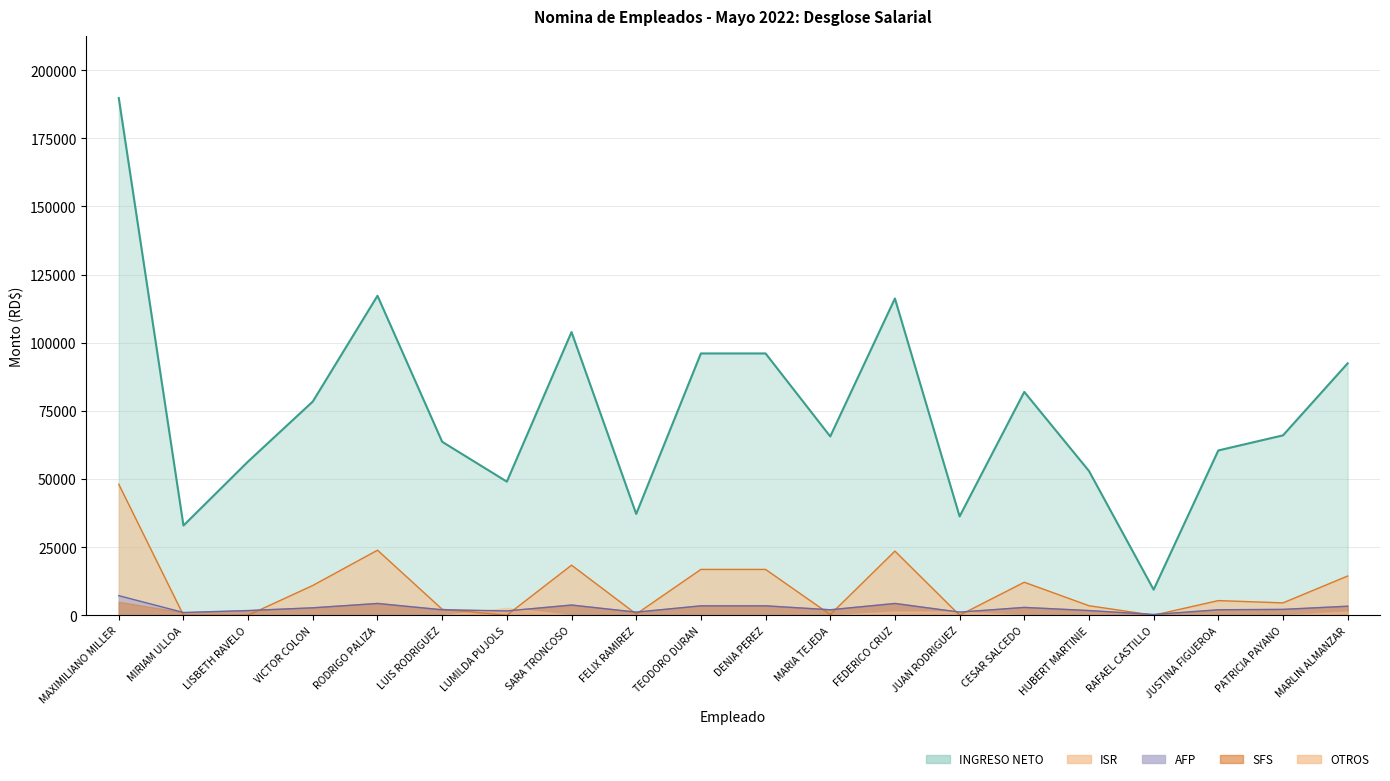

Which series has the largest range (max minus min)?

INGRESO NETO